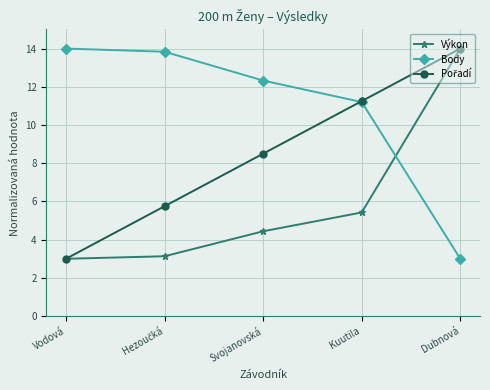

The Výkon series shows 0.9 at Vodová. True or false?

False